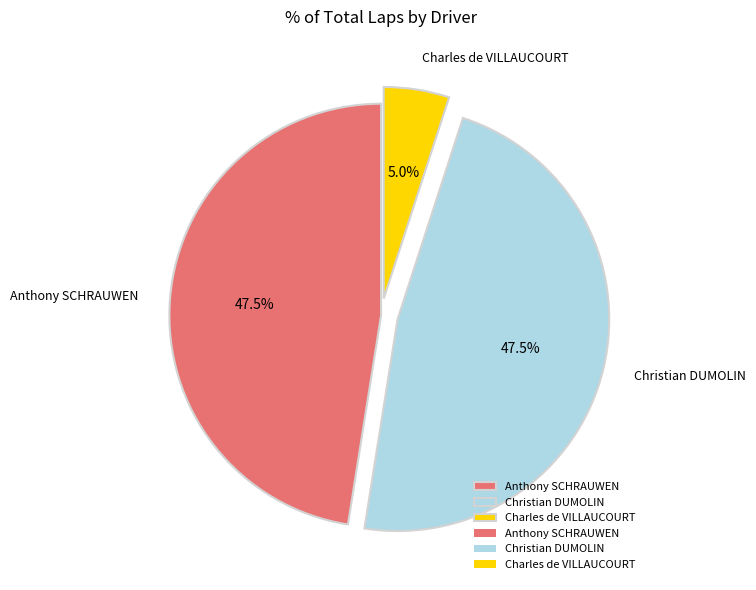

Do Christian DUMOLIN and Anthony SCHRAUWEN together represent more than half of the pie?

Yes